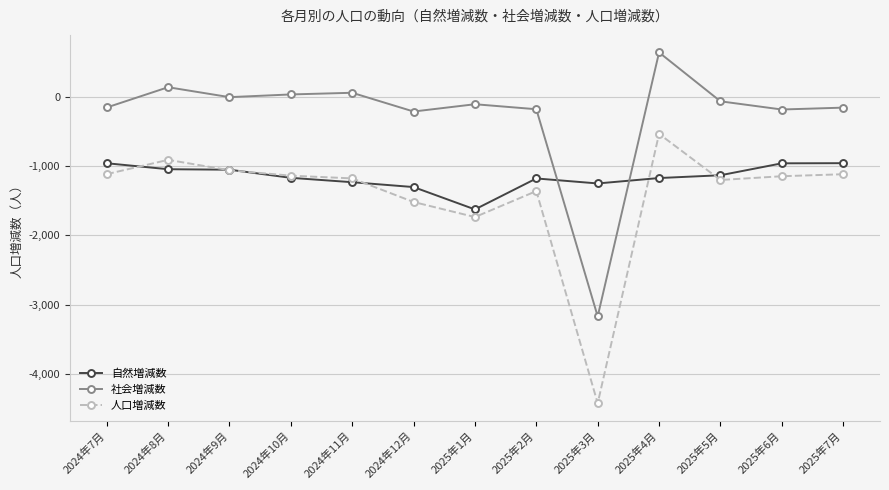

What is the highest value of the 社会増減数 series?

636